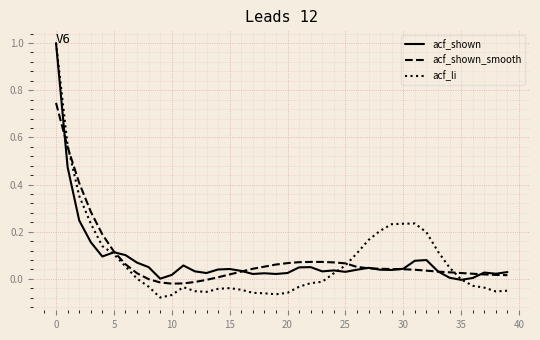

What is the maximum value shown in the chart?

1.0